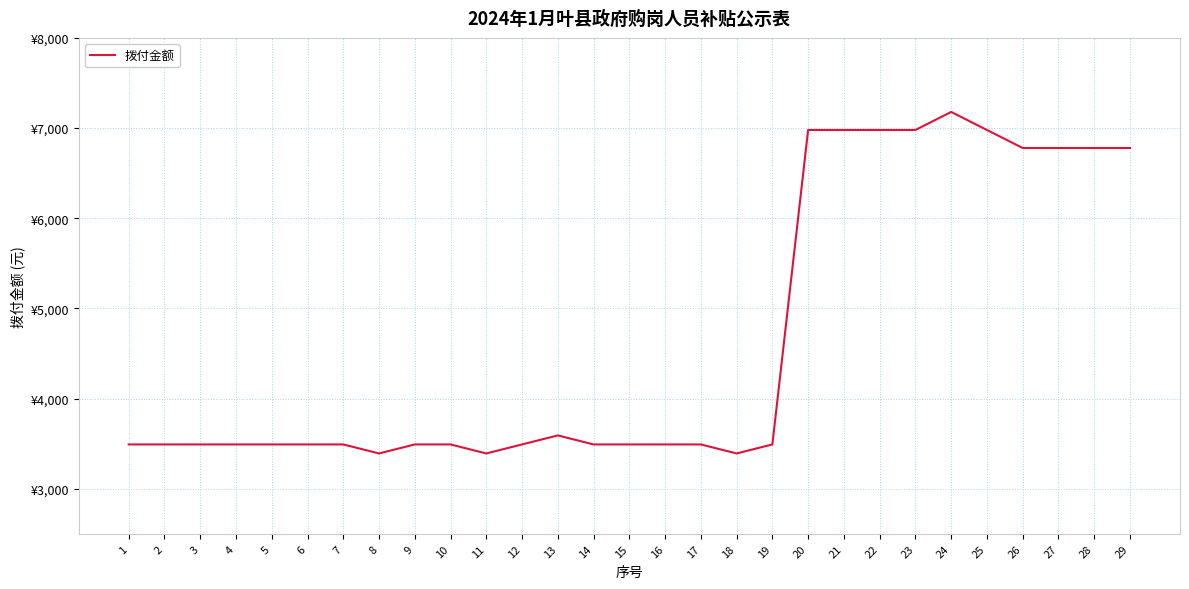

What is the average value?

4666.2